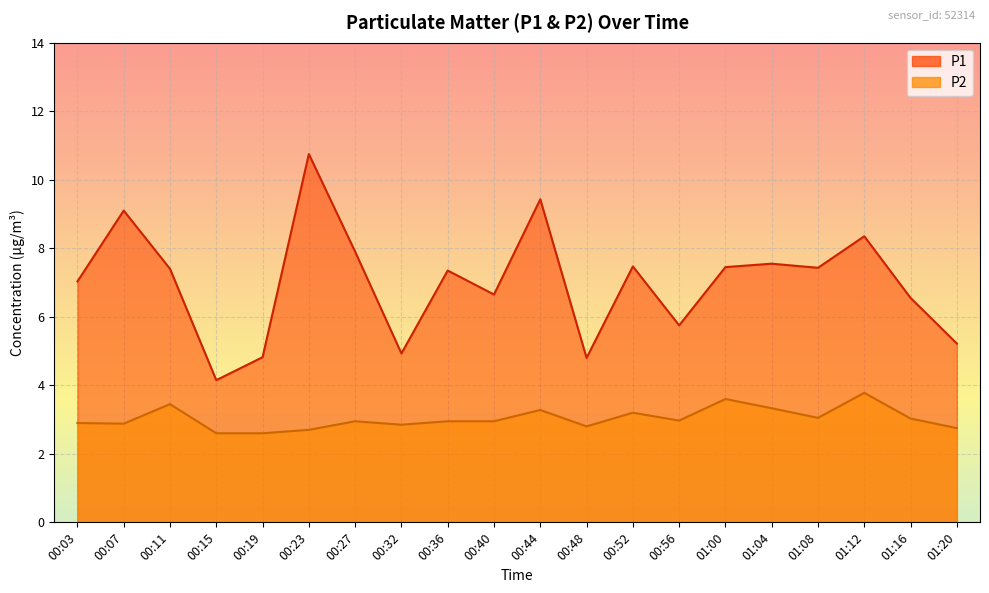

What is the spread (max minus min) of values at 01:12?

4.6